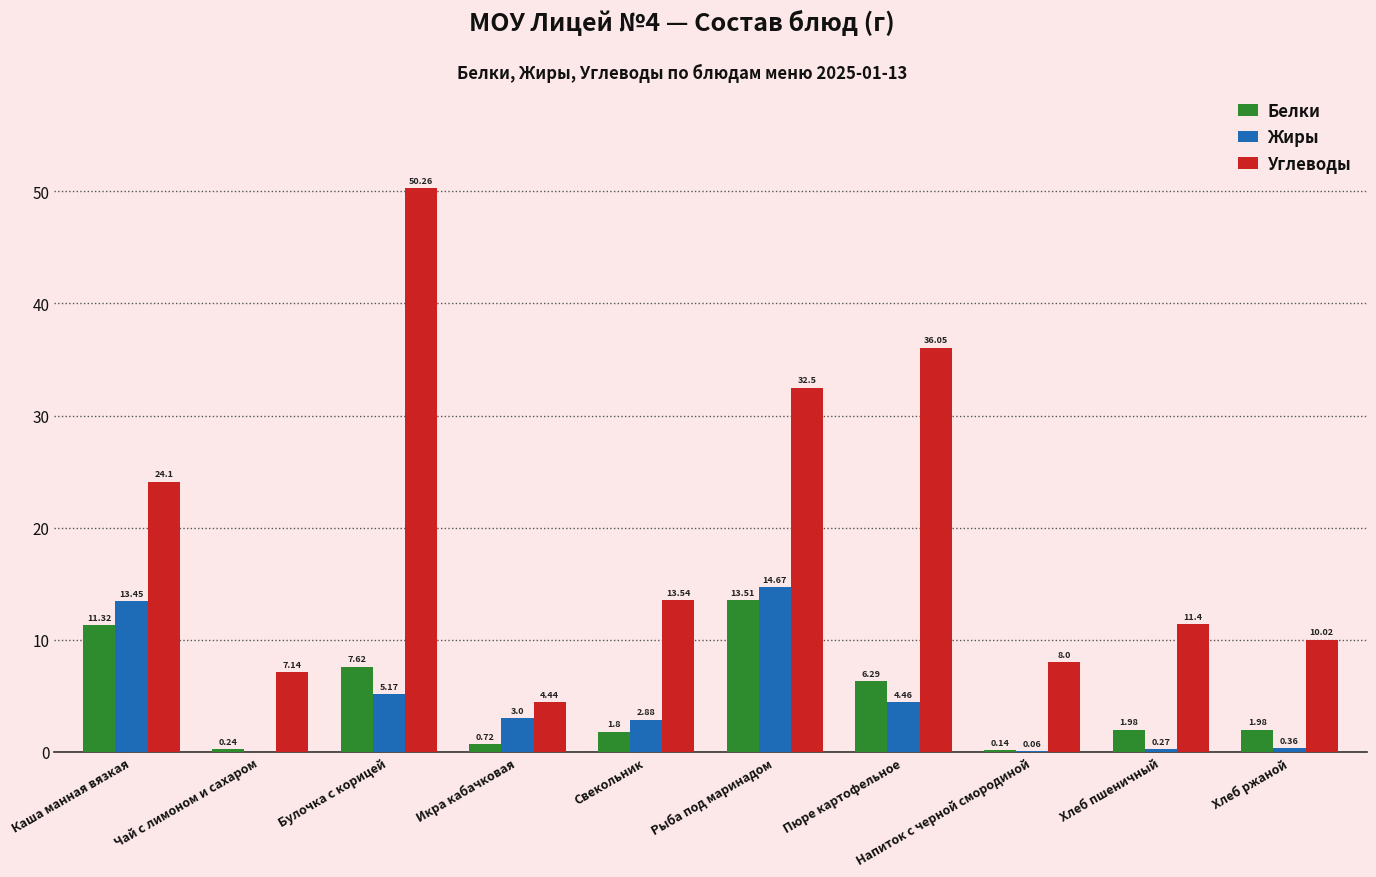

How many series are shown in this chart?

3